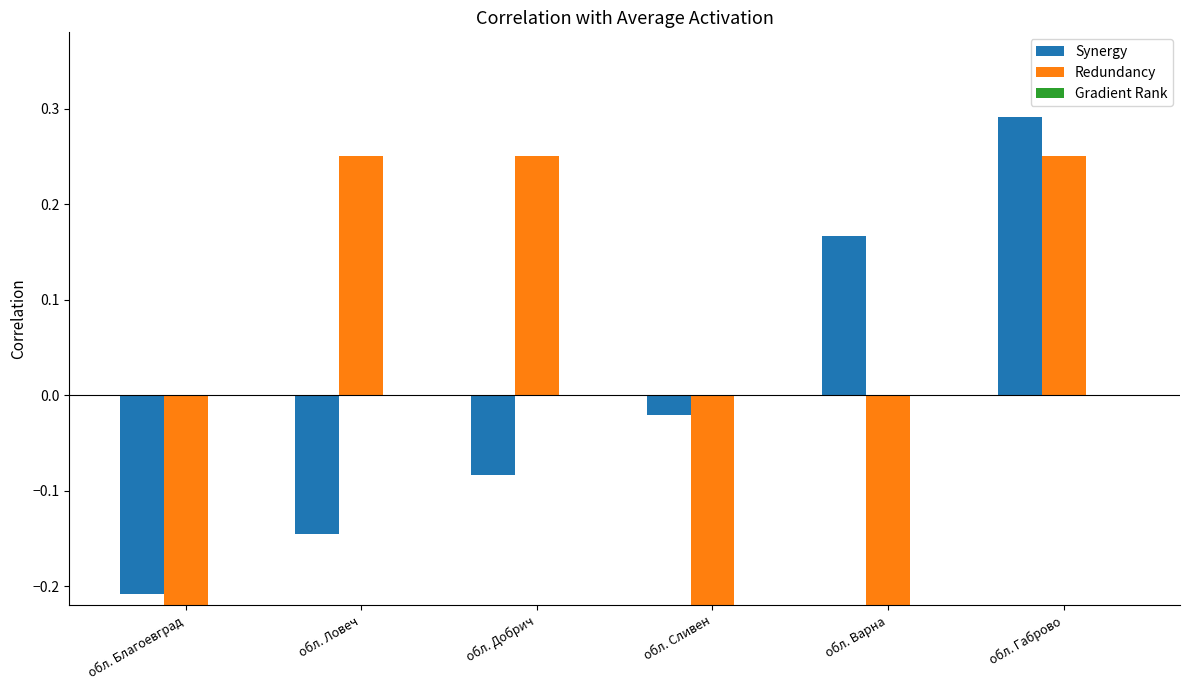

Rank the categories by Synergy value from lowest to highest.

обл. Благоевград, обл. Ловеч, обл. Добрич, обл. Сливен, обл. Варна, обл. Габрово